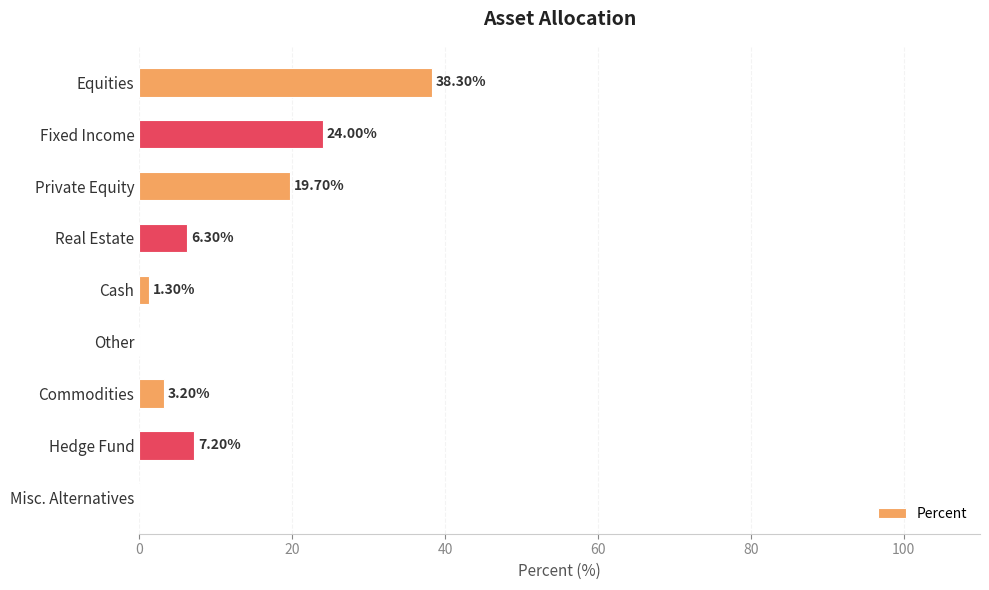

Where is the data nearest to the value 19?

Private Equity